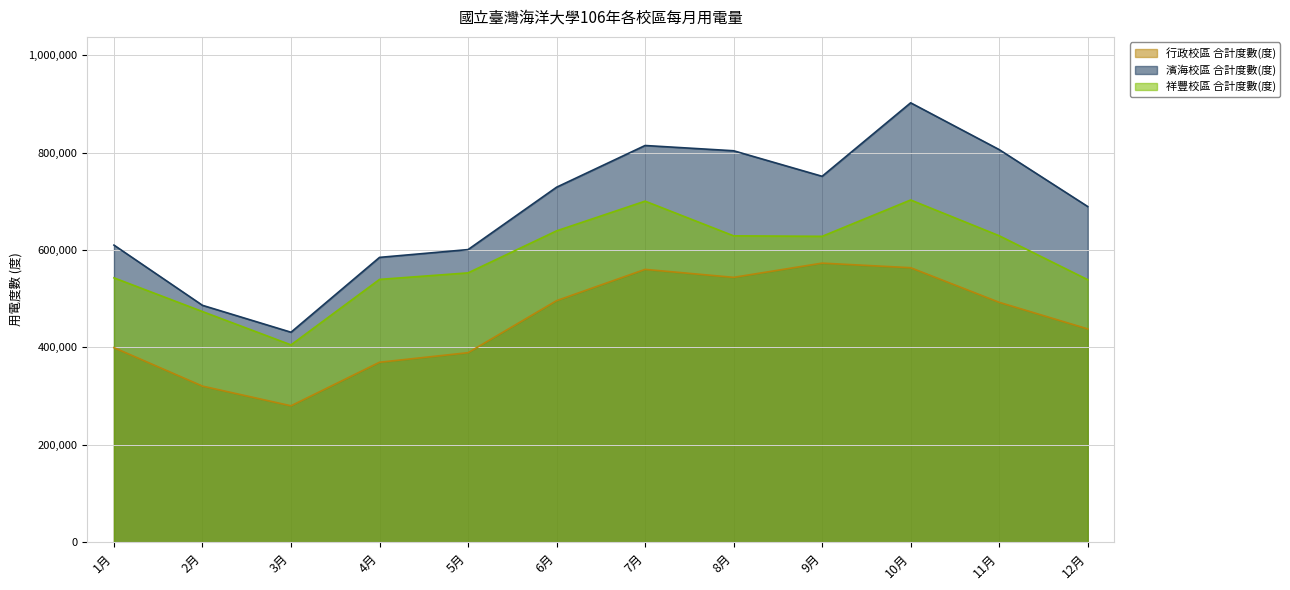

At which category does 祥豐校區 合計度數(度) reach its first local peak?

7月